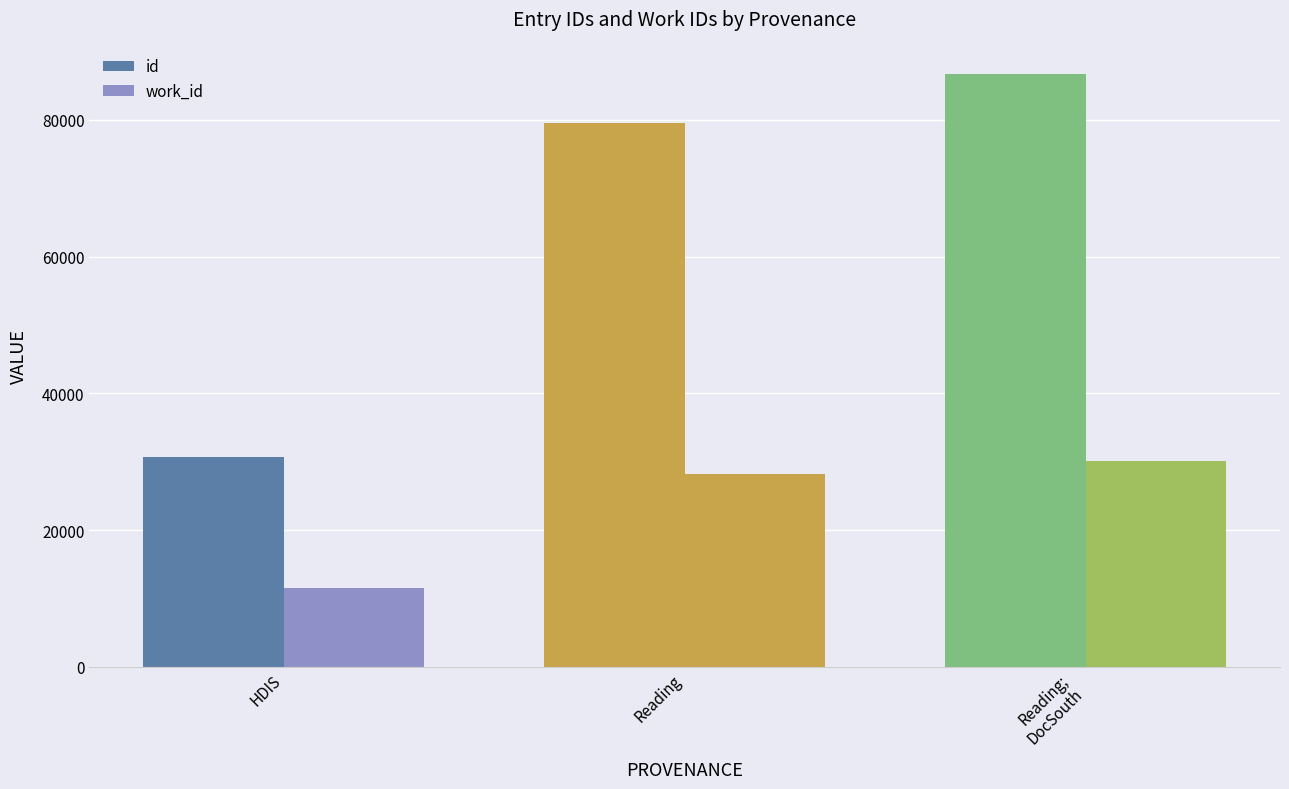

How many bars are there in each group?

2